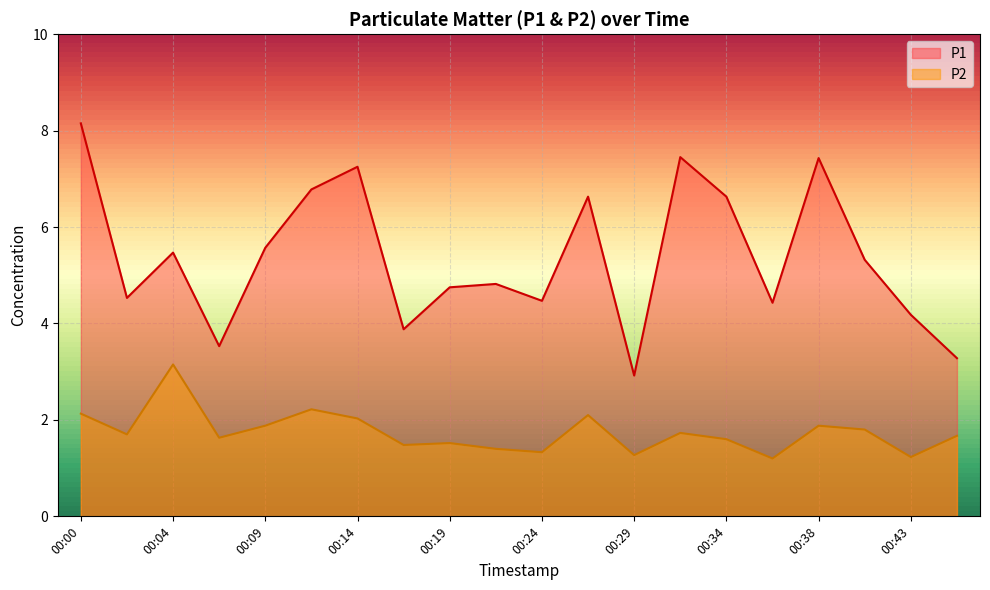

At which category is the sum across all series the highest?

00:00